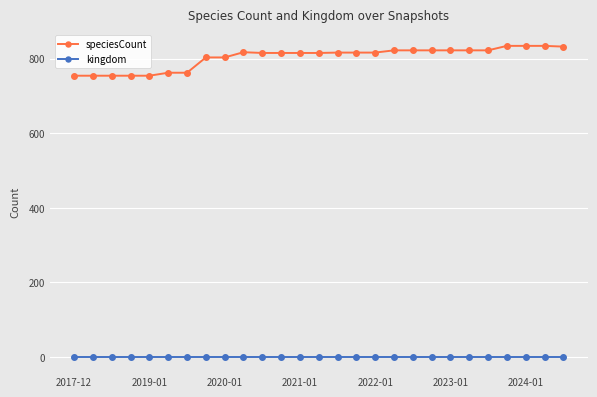

At how many categories does at least one series exceed 389?

27